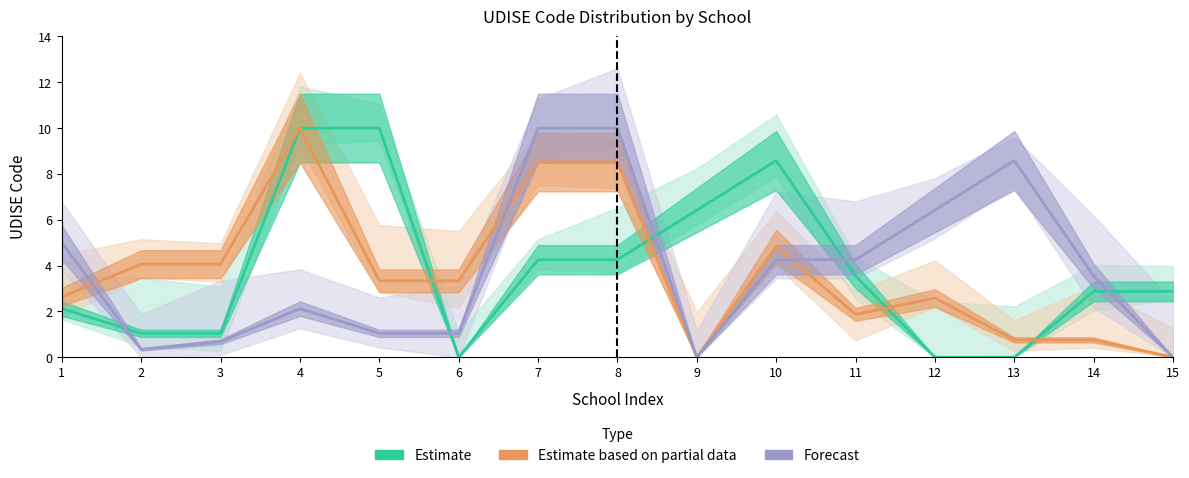

True or false: Estimate and Forecast cross at least once.

True